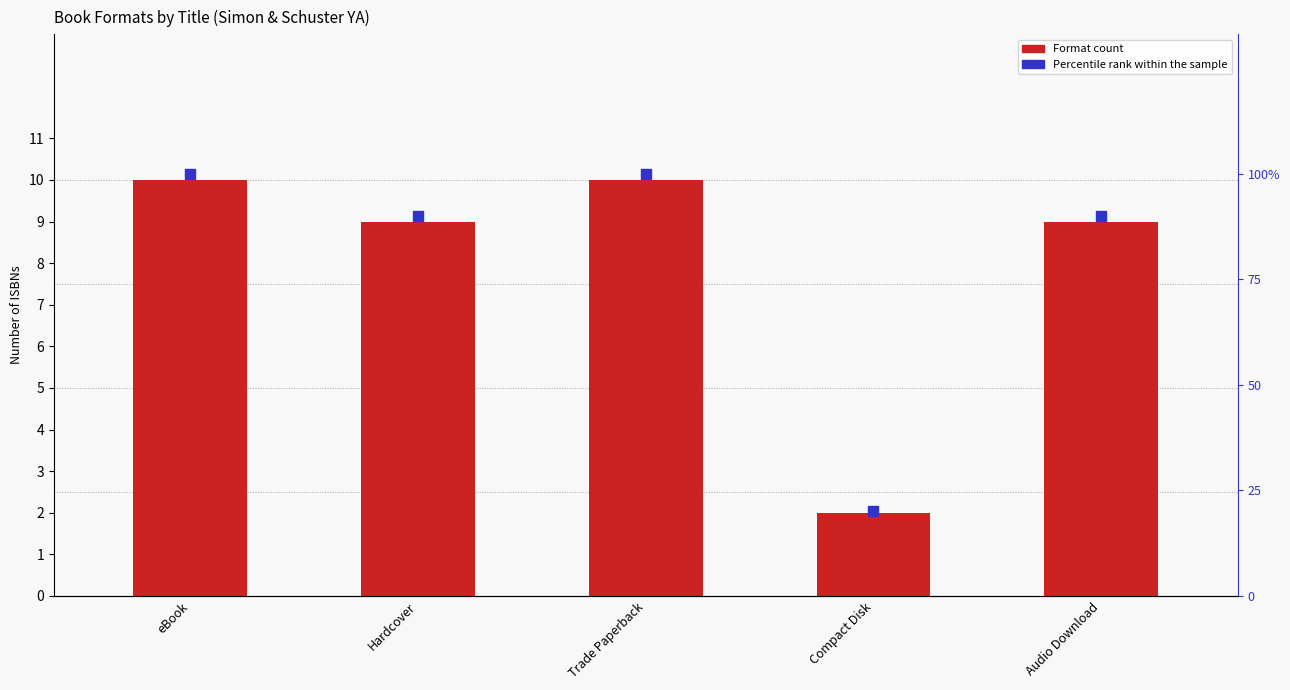

What is the total value across all series at Hardcover?

99